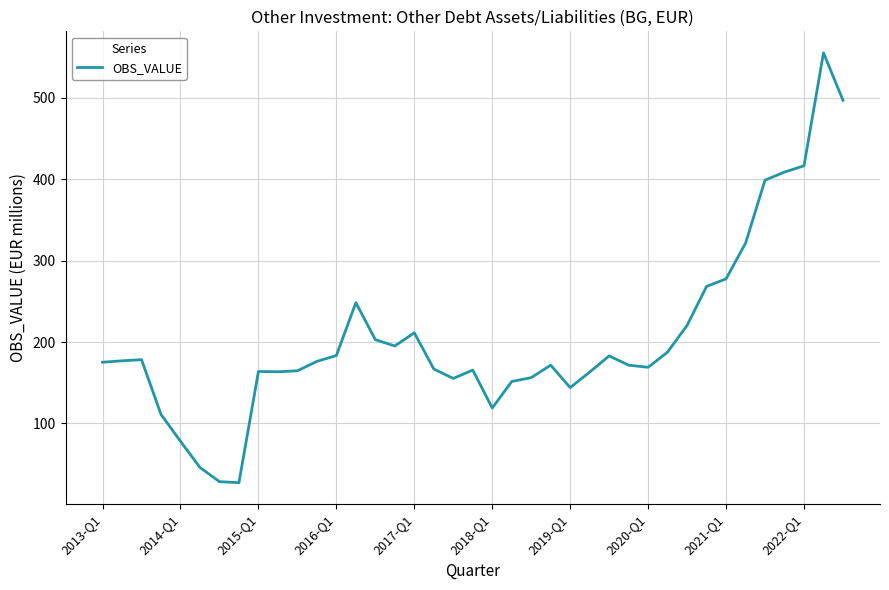

What is the difference between the maximum and minimum values?

528.2